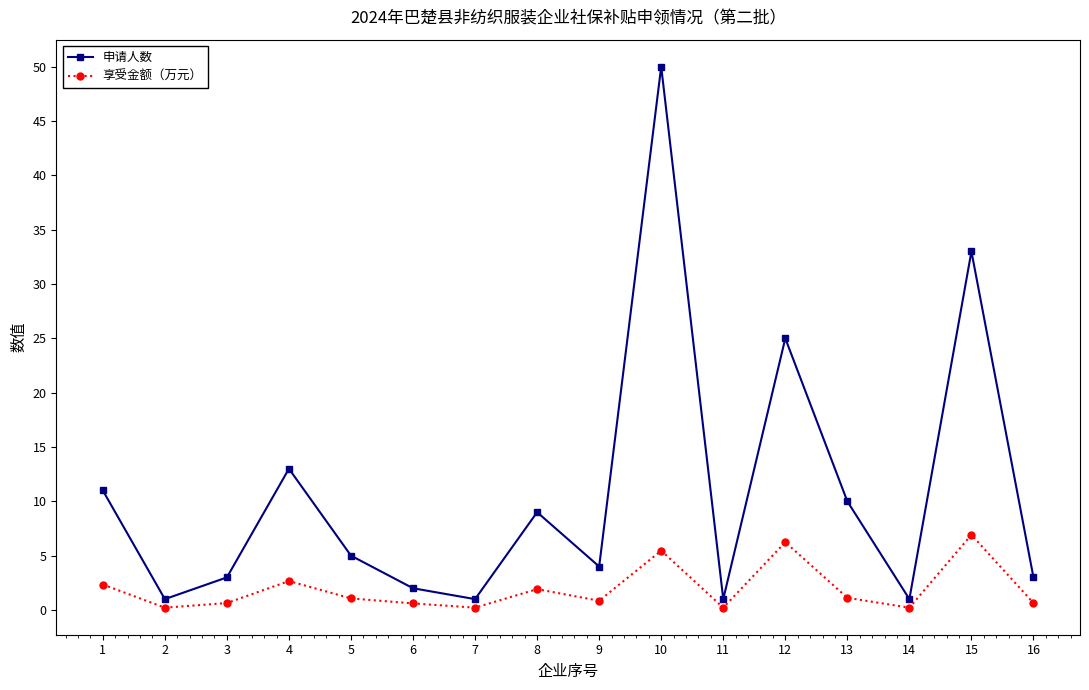

True or false: 申请人数 and 享受金额（万元） intersect in this chart.

False